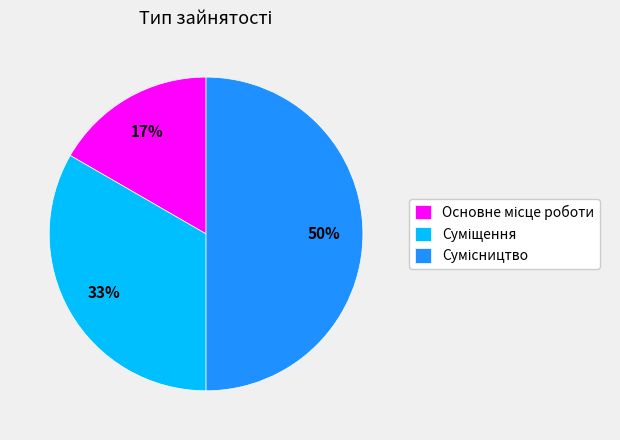

To the nearest percent, what is the difference between the largest and smallest slice percentages?

33%